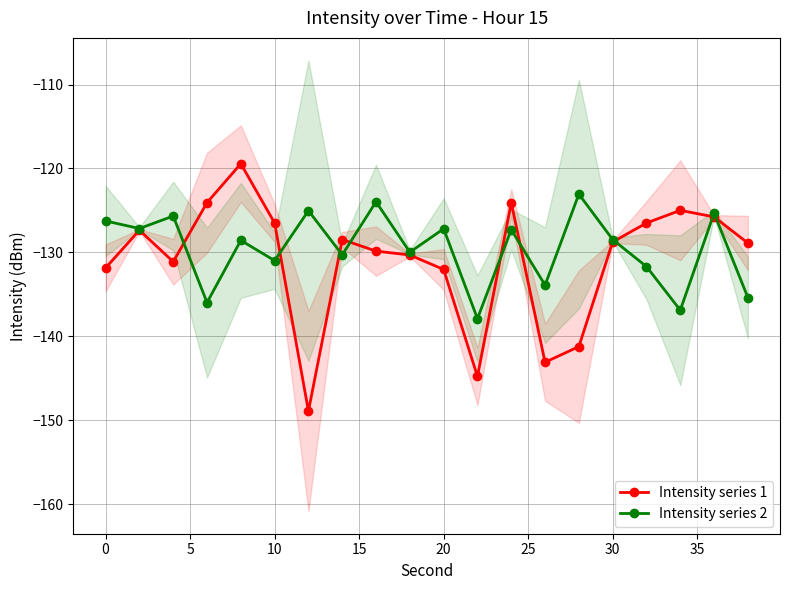

What is the sum of all Intensity series 2 values?

-2591.1